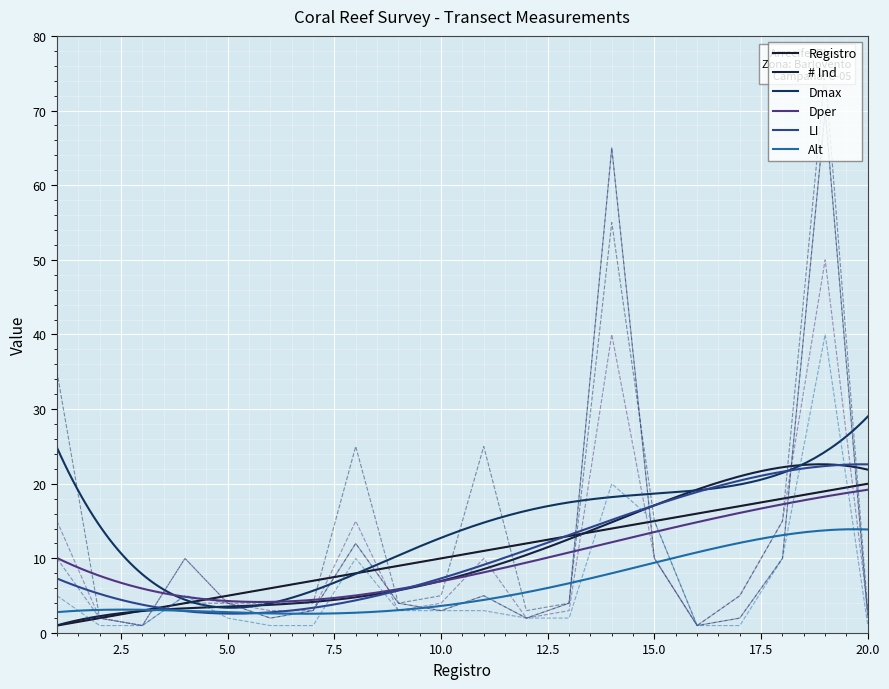

Which series changed the most between 11 and 20?

Dmax